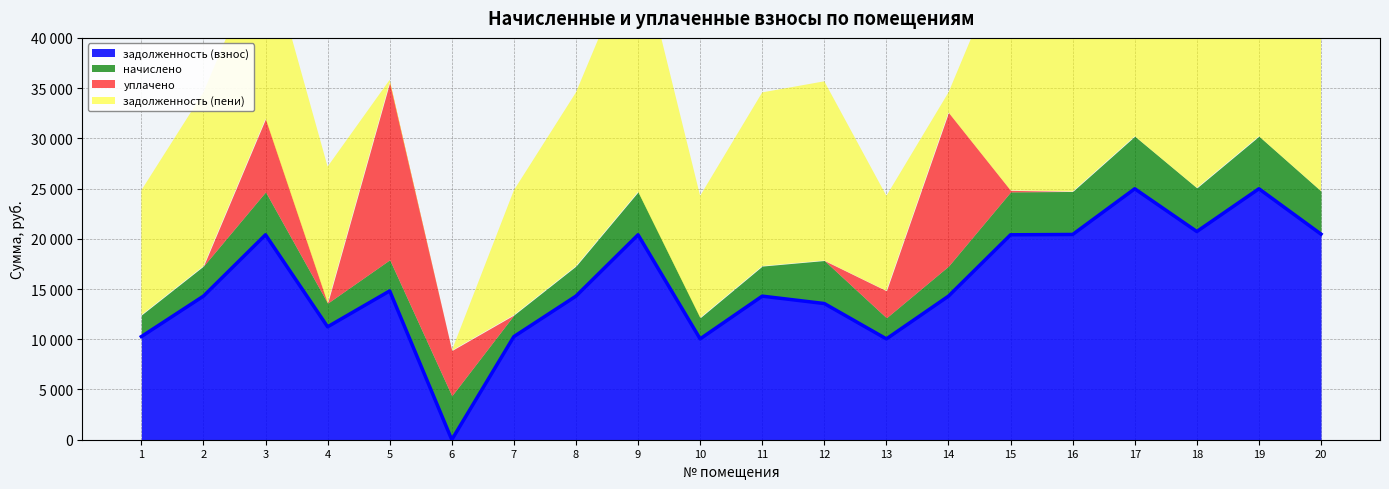

List the series in order of their peak value, lowest first.

начислено, уплачено, задолженность (взнос), задолженность (пени)